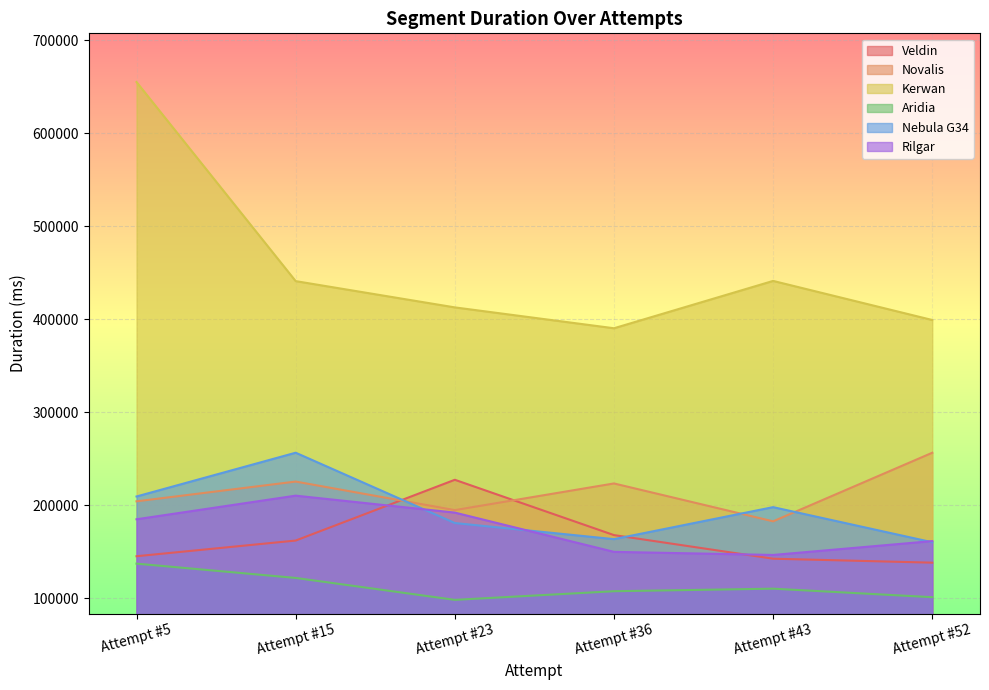

List the labels in order of Novalis value, smallest first.

Attempt #43, Attempt #23, Attempt #5, Attempt #36, Attempt #15, Attempt #52